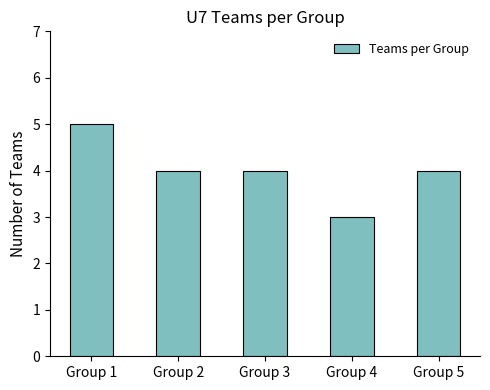

Reading left to right, what are all the values shown in this chart?

Group 1=5	Group 2=4	Group 3=4	Group 4=3	Group 5=4